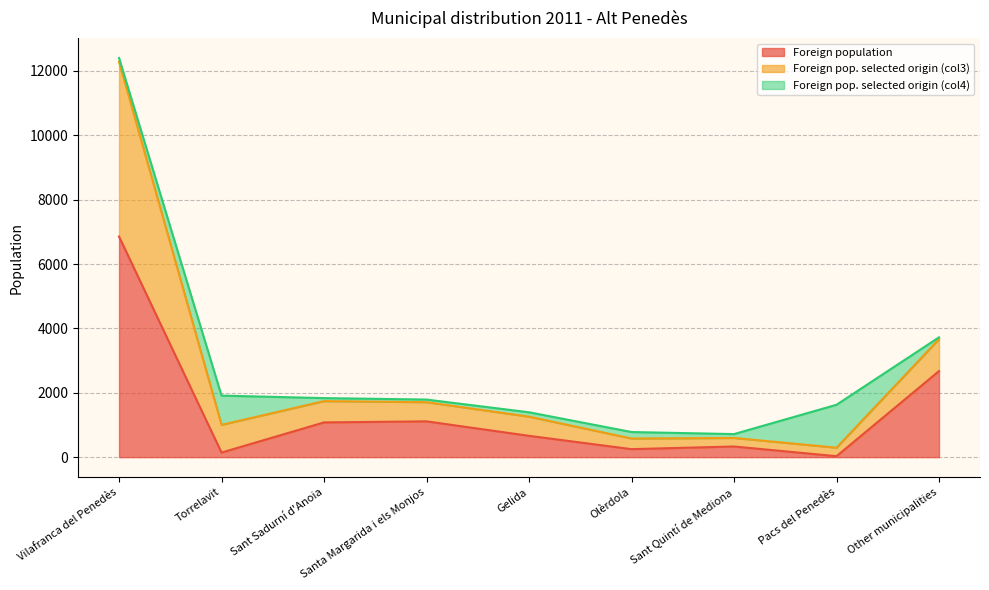

Is it true that Foreign pop. selected origin (col3) equals 981 at Torrelavit?

False